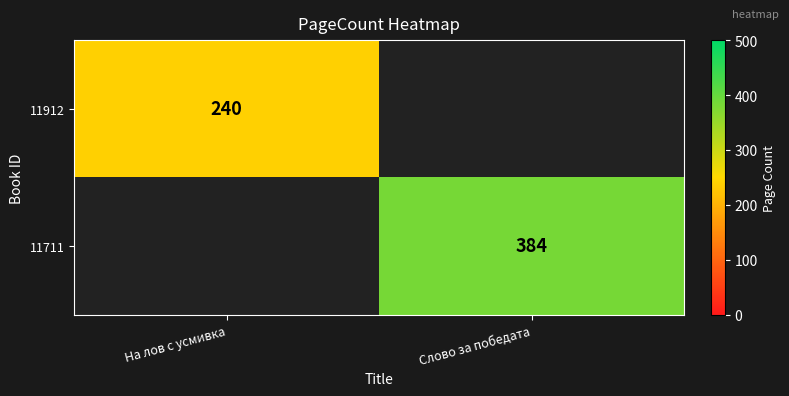

True or false: 11912 has a value of 164 at На лов с усмивка.

False